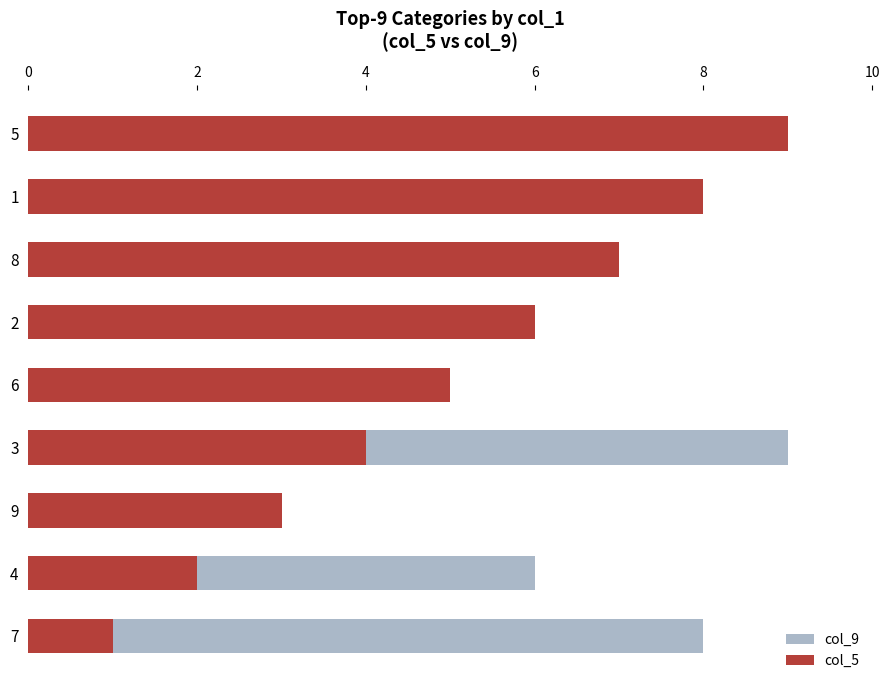

Reading left to right, transcribe all the data shown in this chart.

col_9: 8	6	1	9	4	5	2	7	3
col_5: 1	2	3	4	5	6	7	8	9